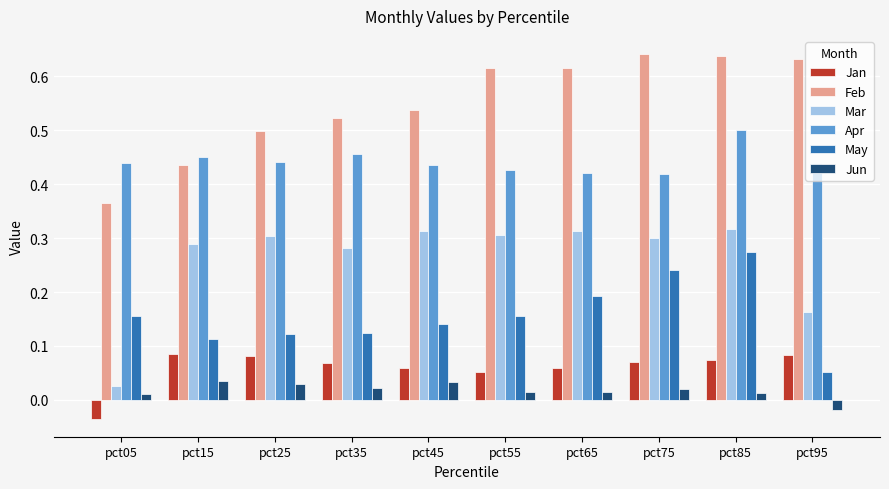

Which series has the largest range (max minus min)?

Mar